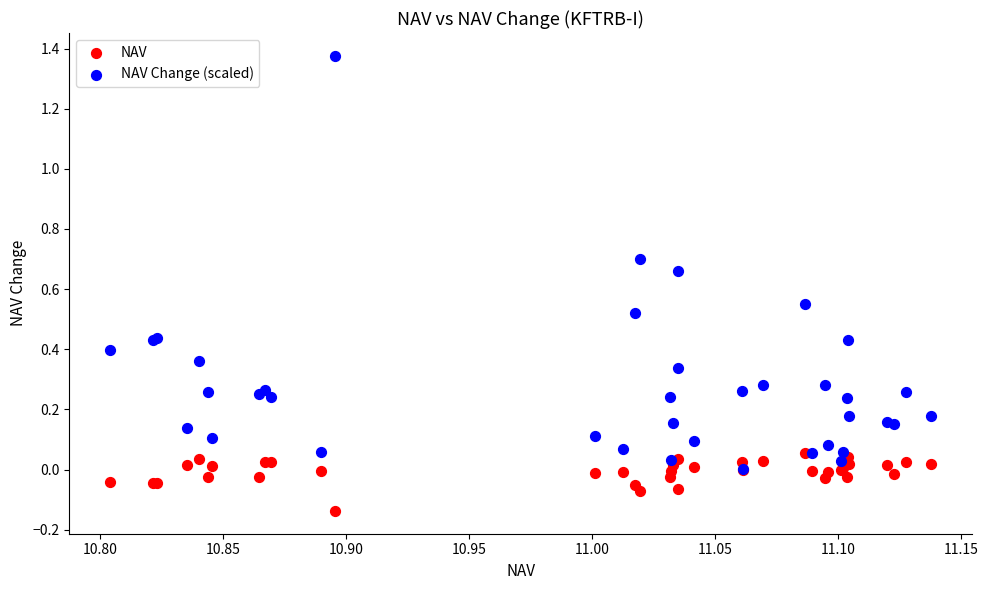

What are all the series names shown in the legend?

NAV, NAV Change (scaled)